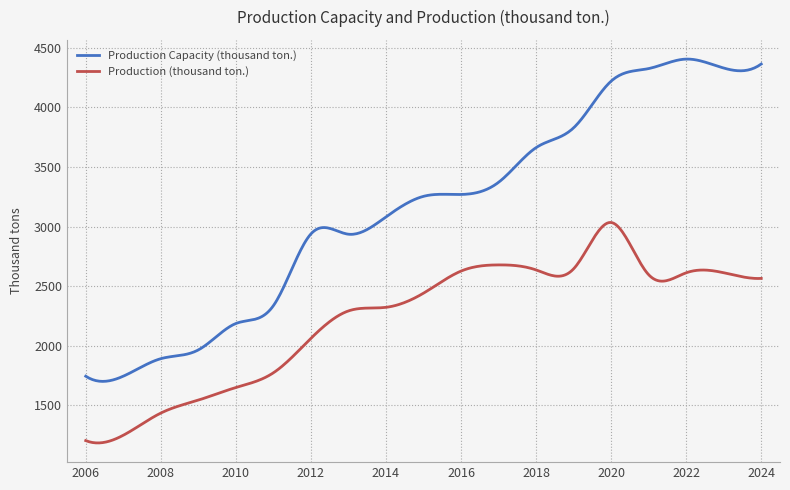

Which series has the largest total across all categories?

Production Capacity (thousand ton.)